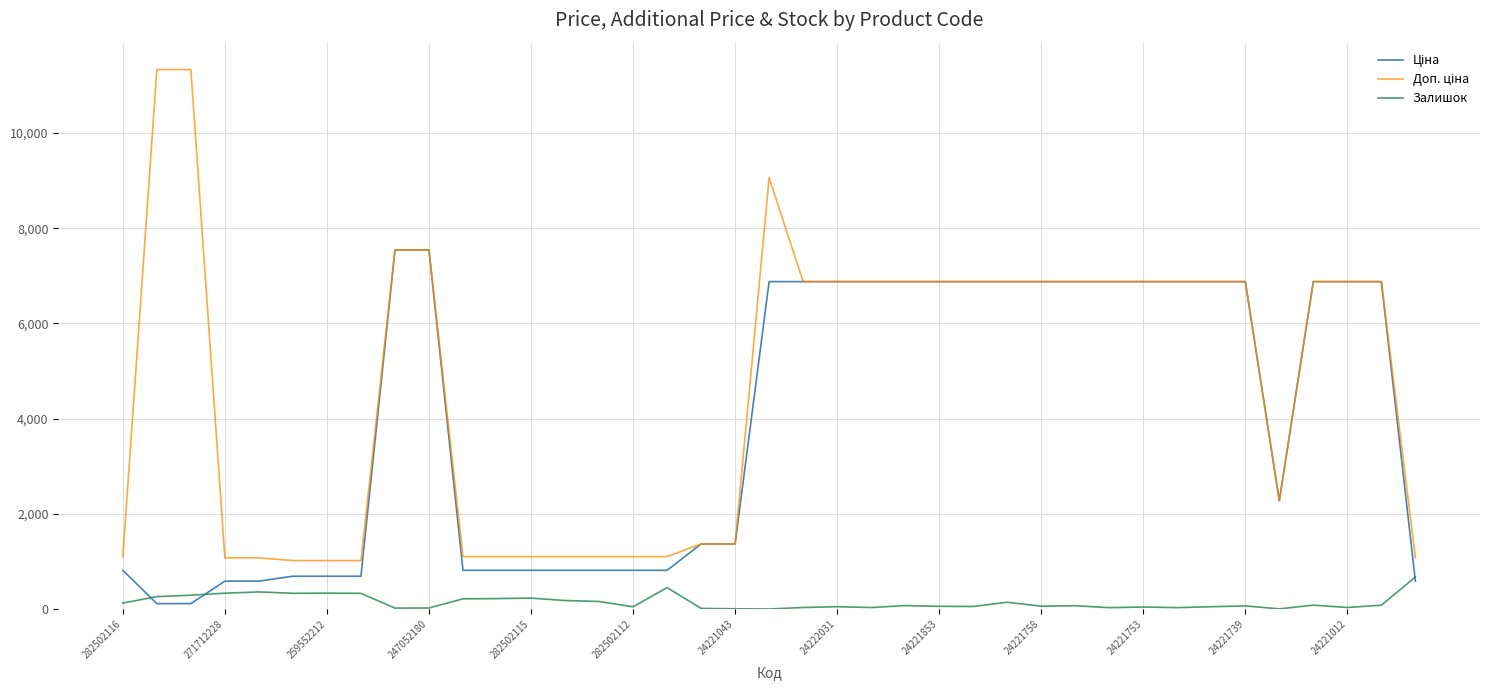

What is the maximum value for Залишок?

672.0